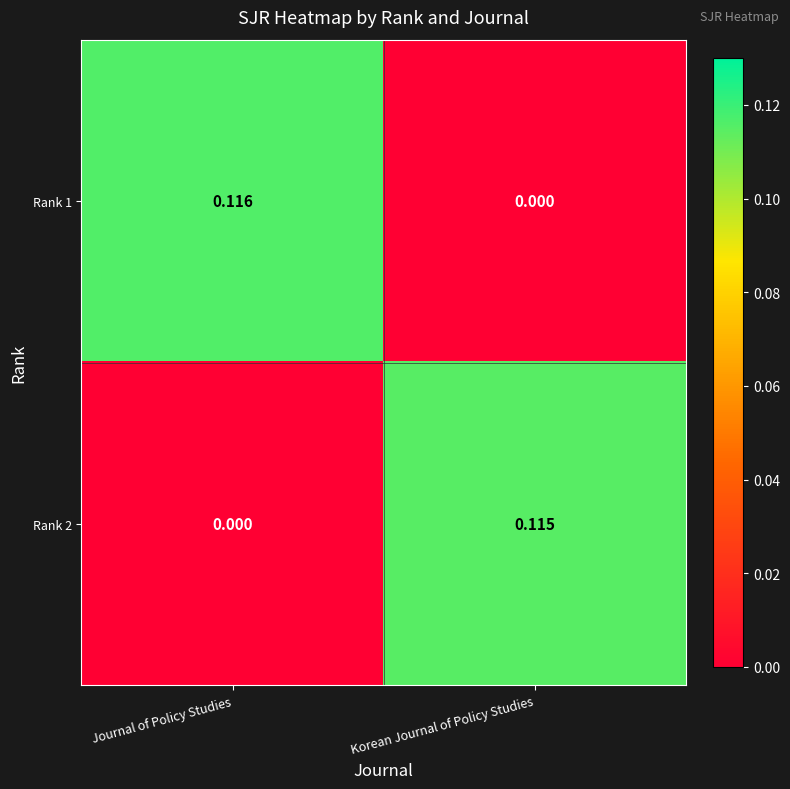

At which label does Rank 2 reach its peak?

Korean Journal of Policy Studies